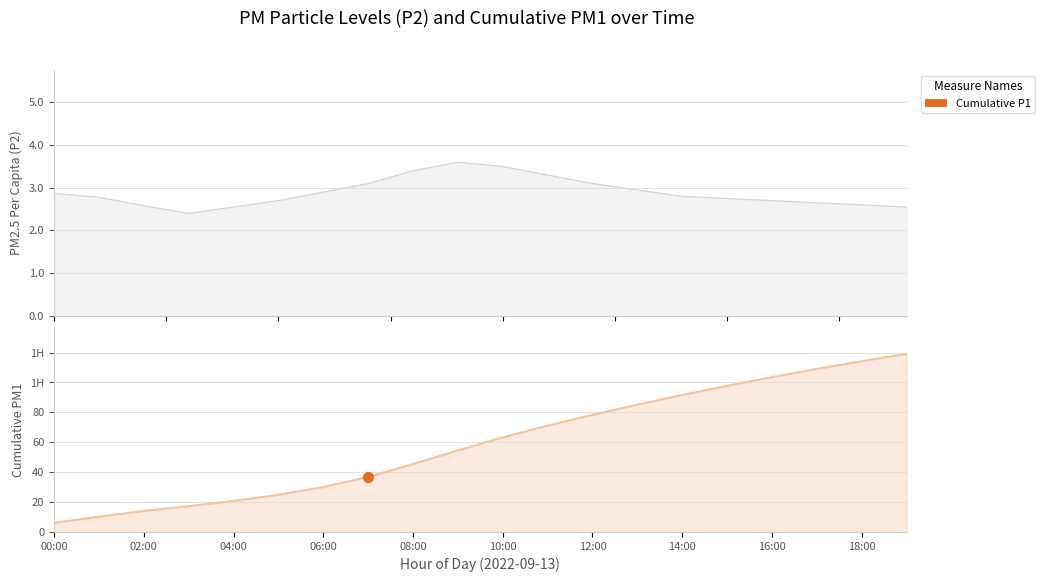

What is the change in value from 12:00 to 16:00?

-0.4